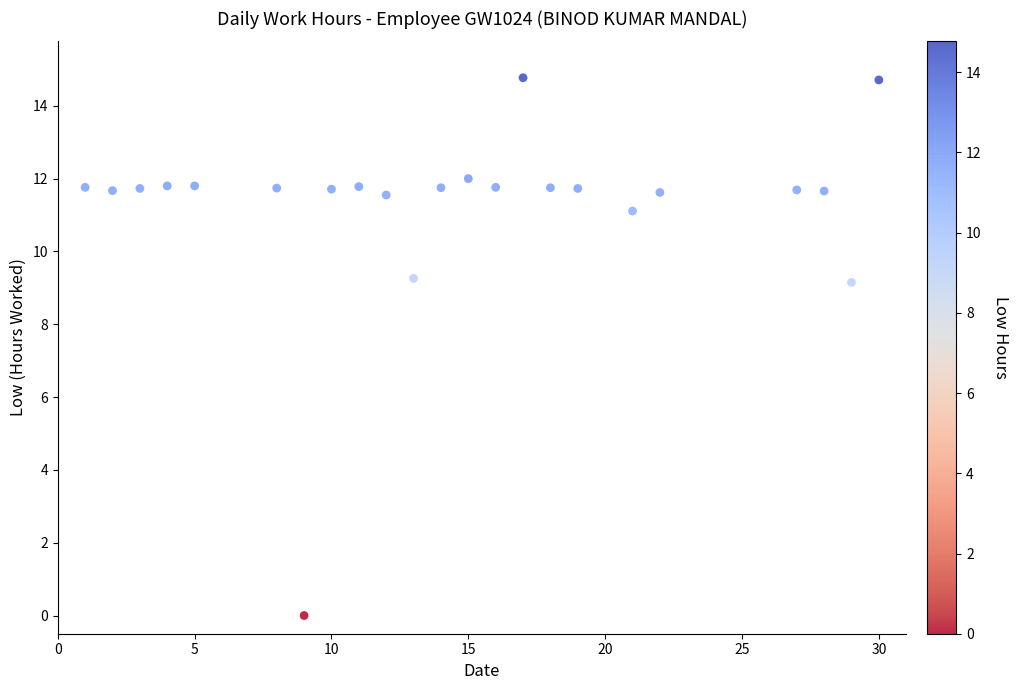

What is the range of Y values (max minus min)?

14.8